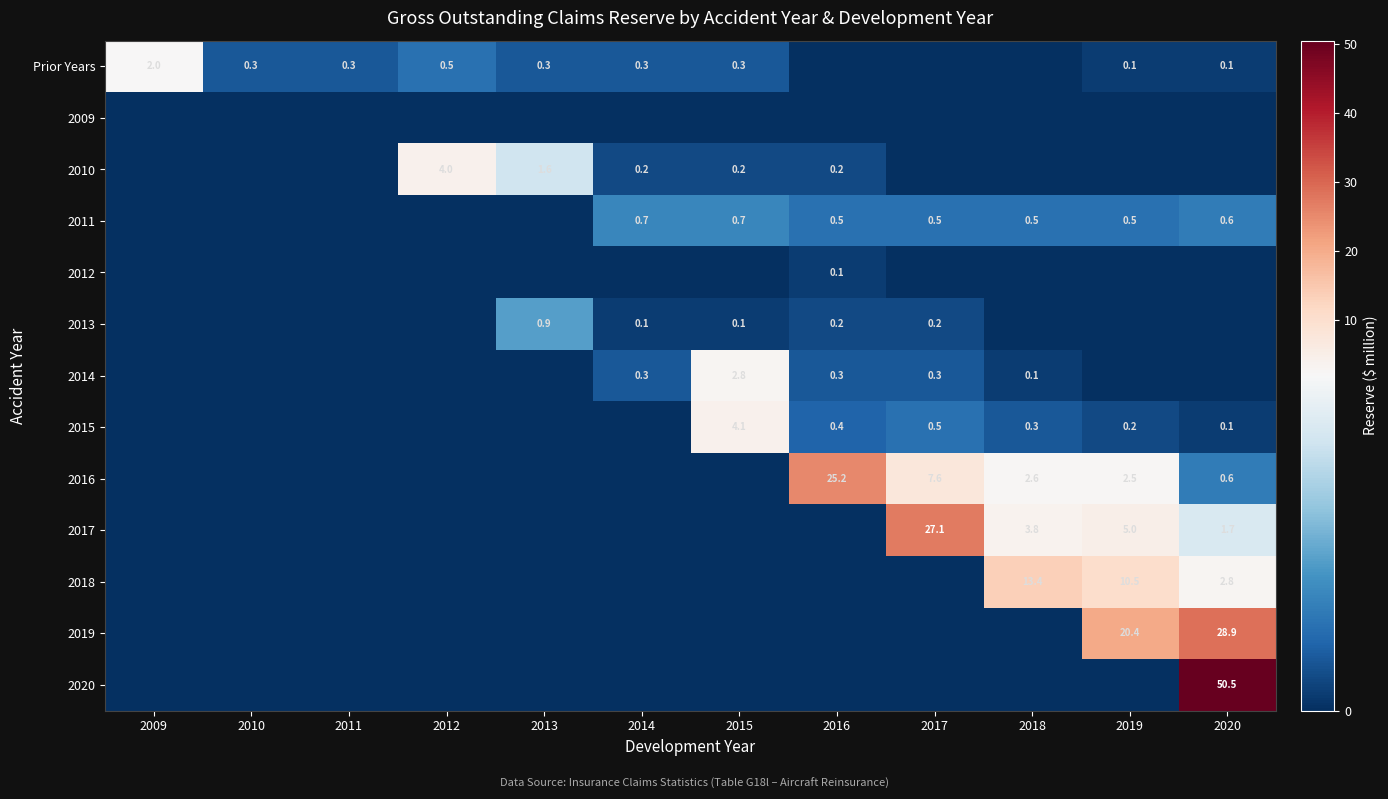

How many data points in 2012 are above 0?

1